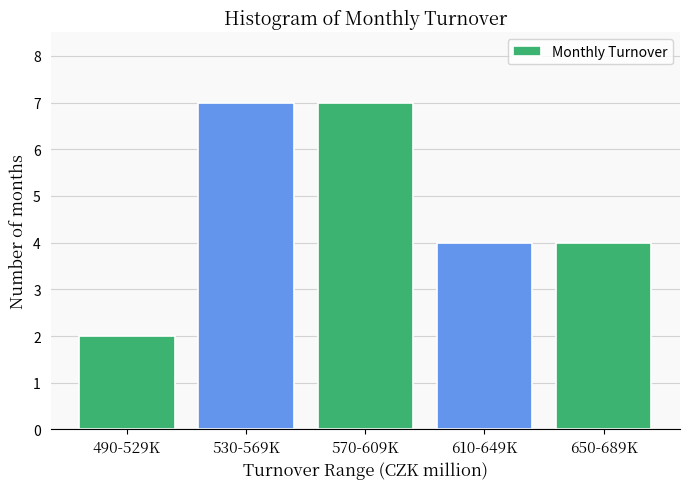

Reading left to right, extract all data points from this chart.

2	7	7	4	4